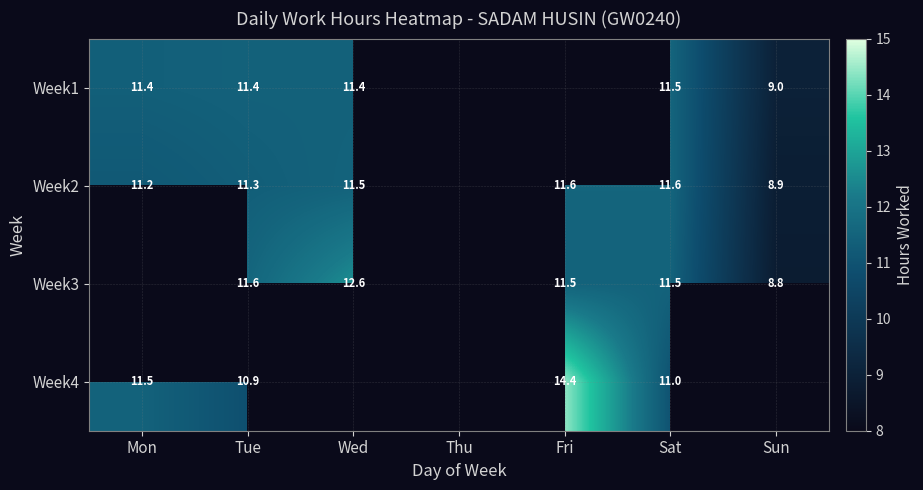

Which category has the lowest value across all series?

Sun